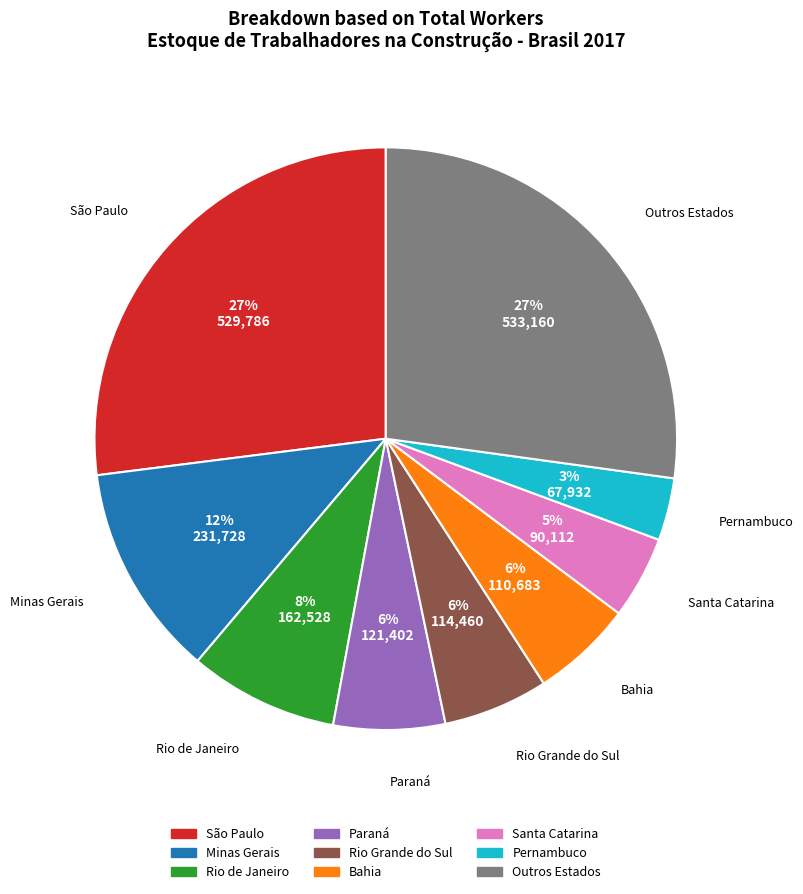

To the nearest percent, what is the difference between the largest and smallest slice percentages?

24%